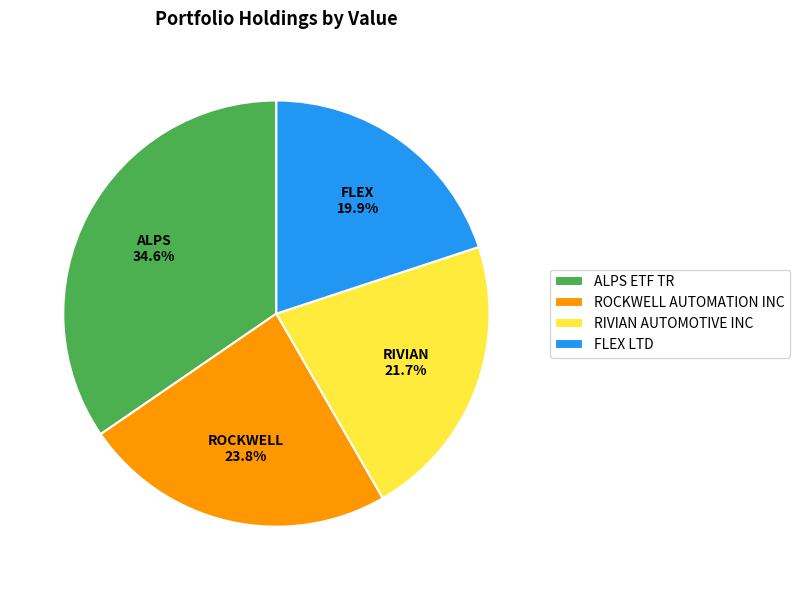

Which slice is the smallest?

FLEX LTD